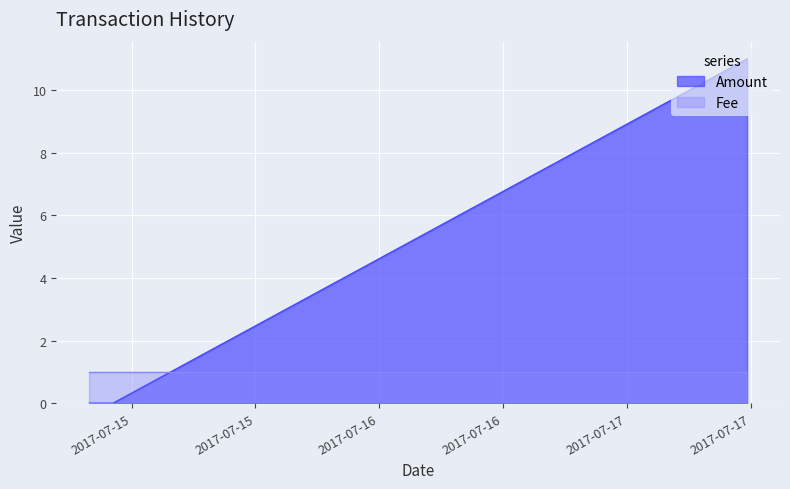

At which category does the chart reach its peak across all series?

2017-07-17 11:38:34